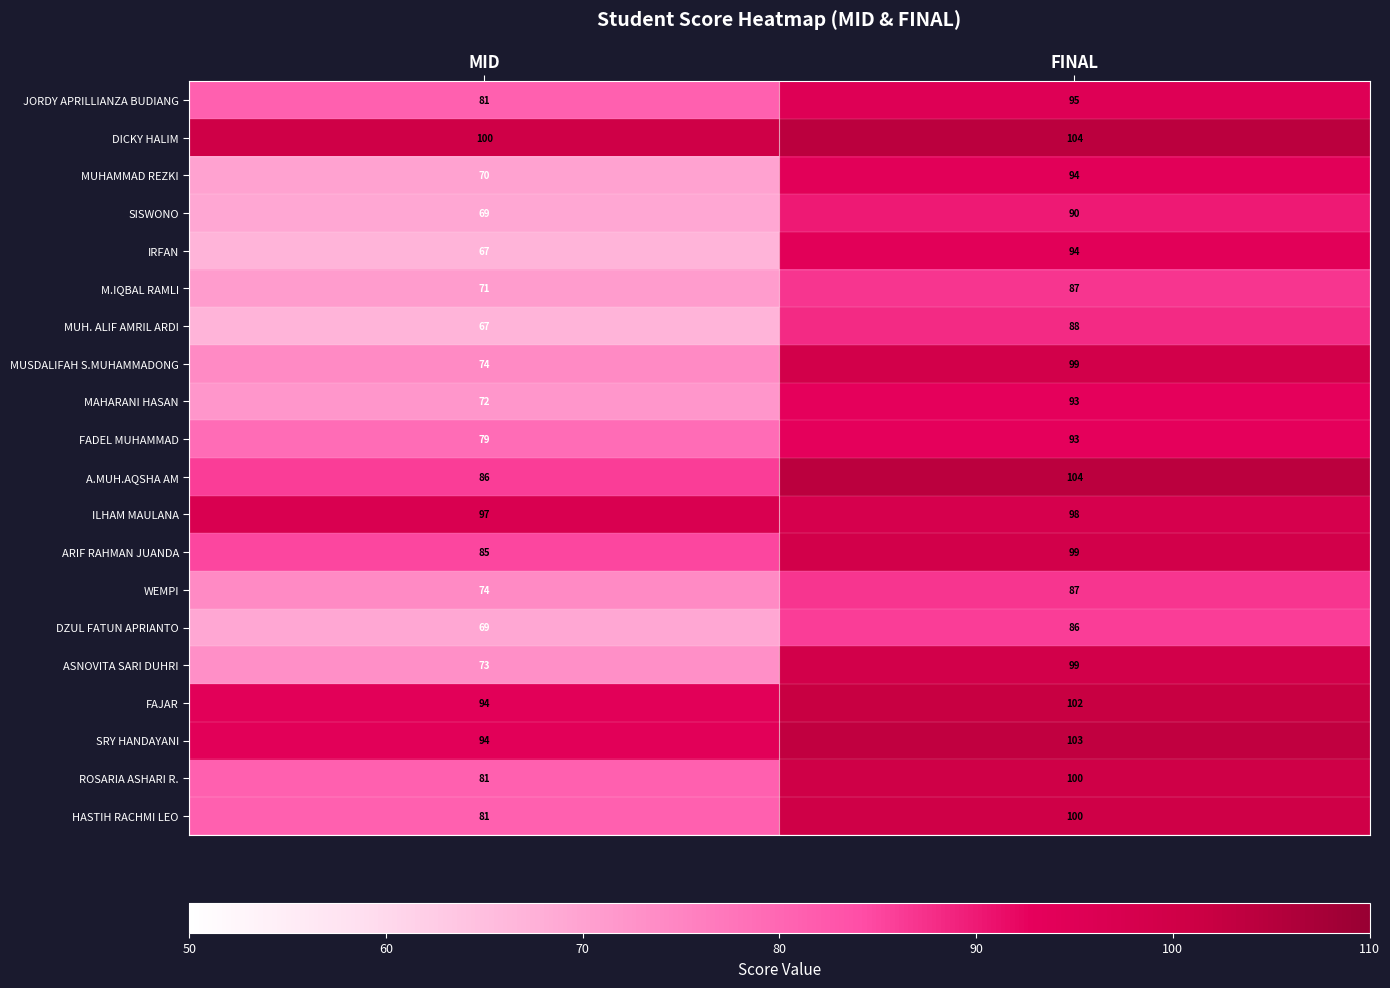

True or false: MUHAMMAD REZKI has a value of 94 at FINAL.

True